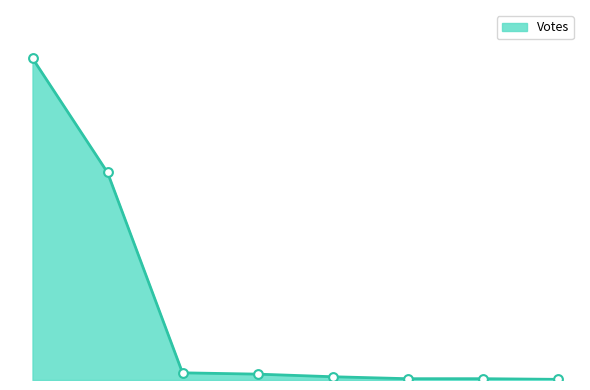

Does the chart have visible grid lines?

No